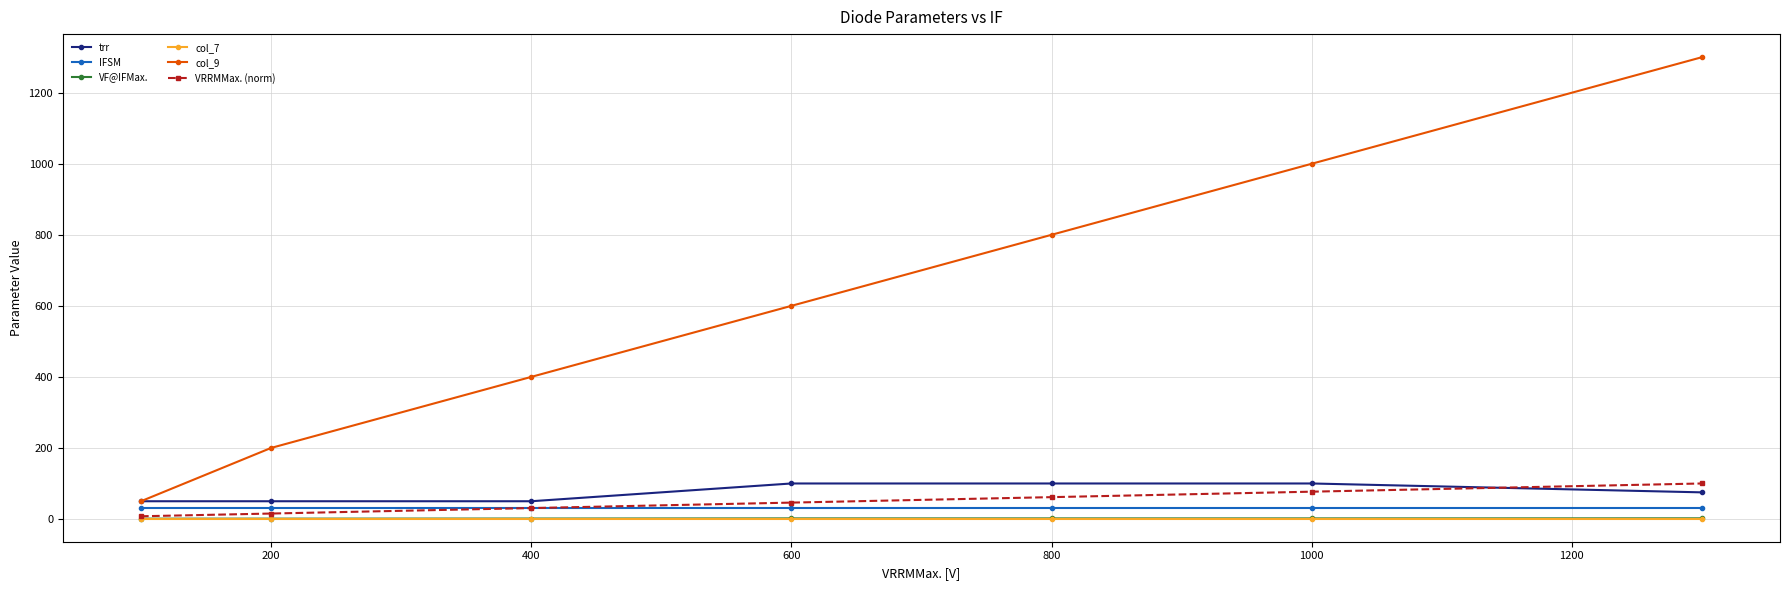

Does the chart have visible grid lines?

Yes